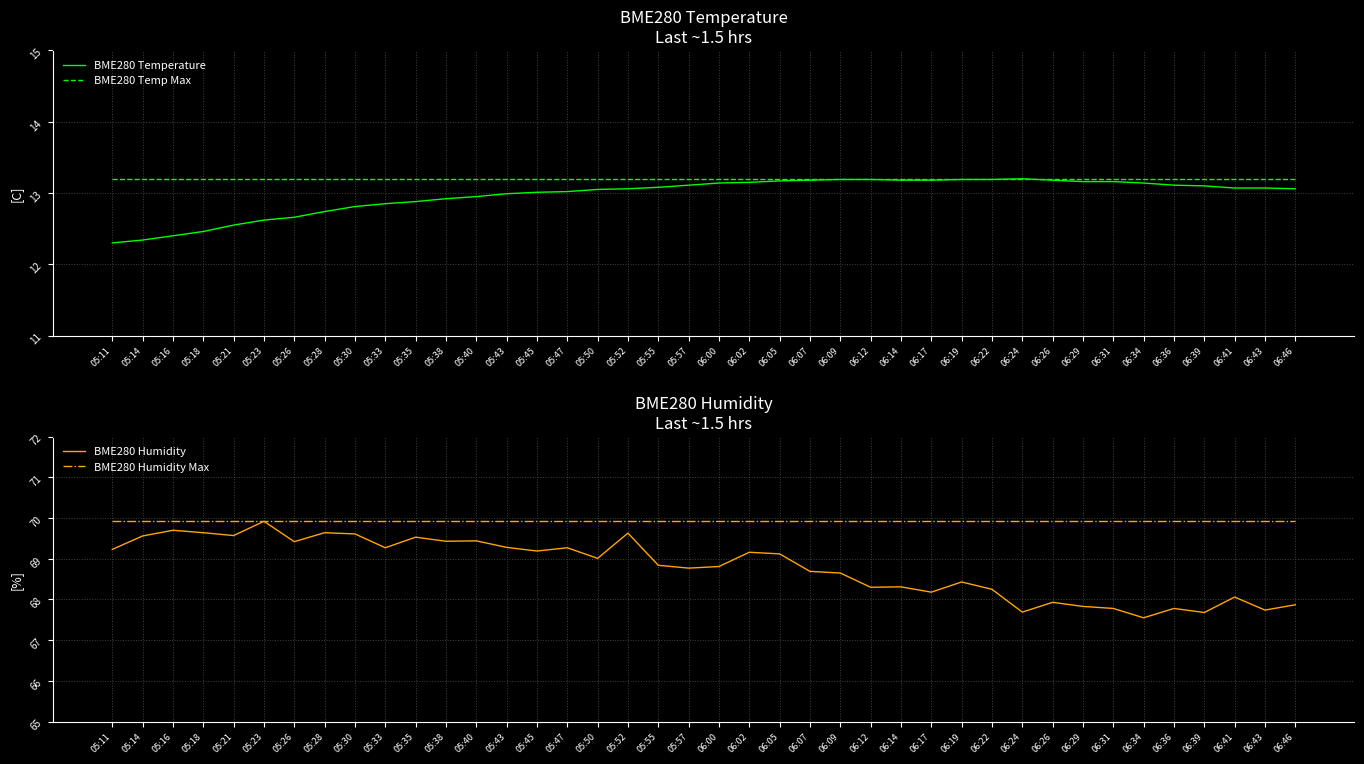

Rank the categories by BME280 Humidity value from highest to lowest.

05:23, 05:16, 05:18, 05:28, 05:52, 05:30, 05:21, 05:14, 05:35, 05:40, 05:38, 05:26, 05:43, 05:33, 05:47, 05:11, 05:45, 06:02, 06:05, 05:50, 05:55, 06:00, 05:57, 06:07, 06:09, 06:19, 06:14, 06:12, 06:22, 06:17, 06:41, 06:26, 06:46, 06:29, 06:31, 06:36, 06:43, 06:24, 06:39, 06:34